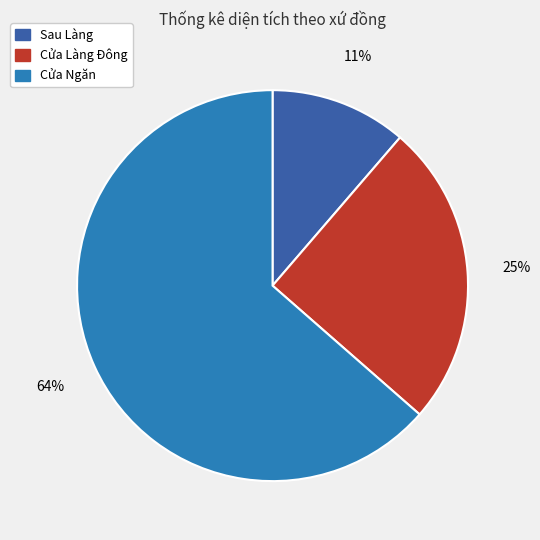

The Sau Làng slice represents 11% of the pie. True or false?

True